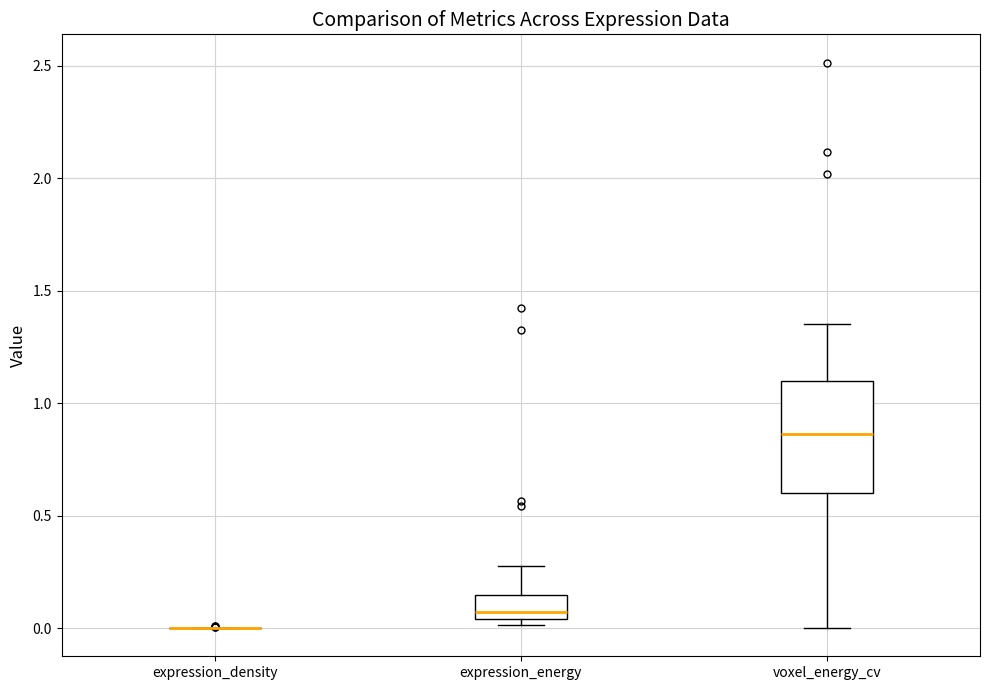

Which box is the tallest, from its lower edge to its upper edge?

voxel_energy_cv